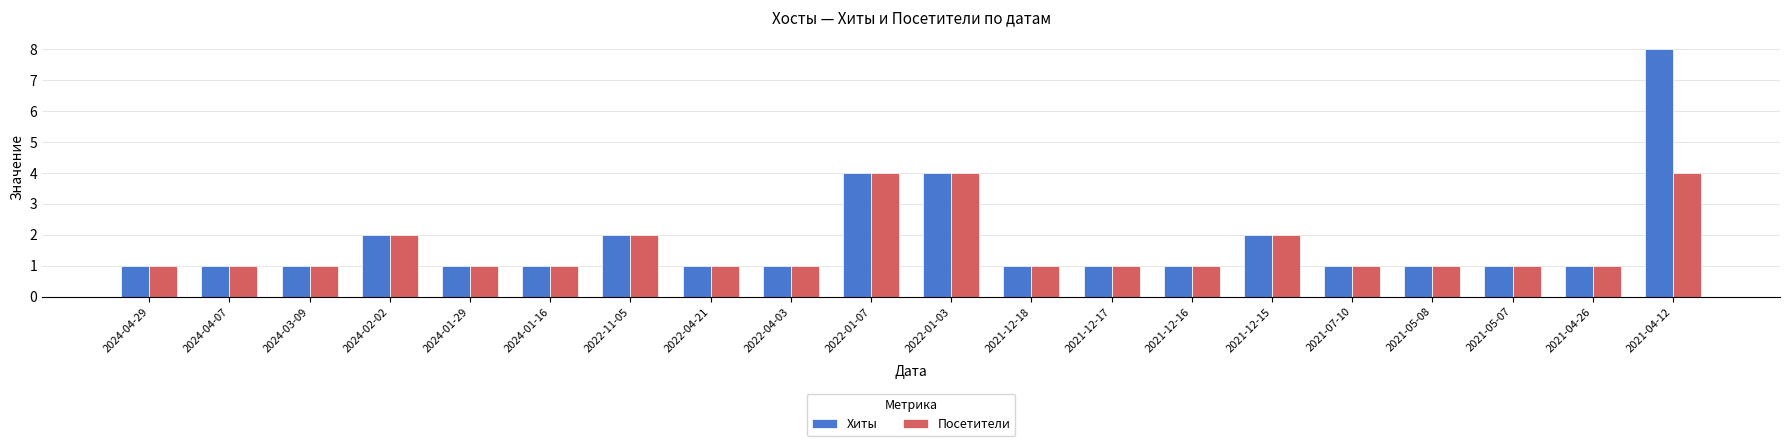

At which category is the sum across all series the highest?

2021-04-12